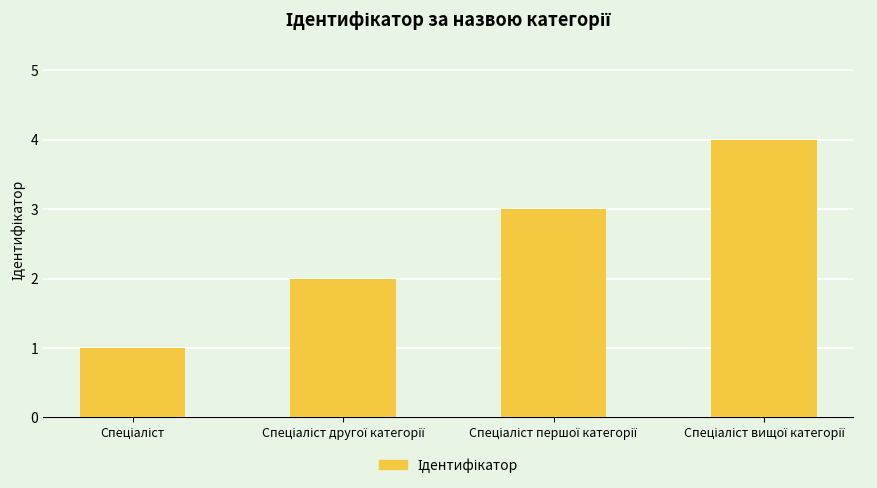

What is the difference between the maximum and minimum values?

3